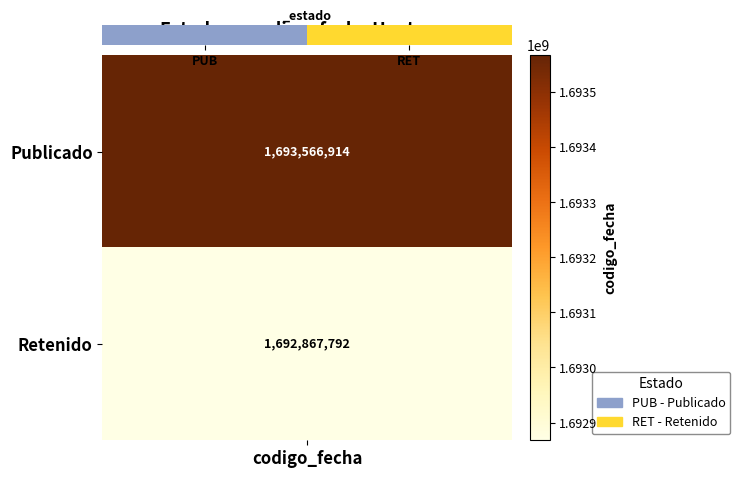

Rank the categories by value from highest to lowest.

RET, PUB